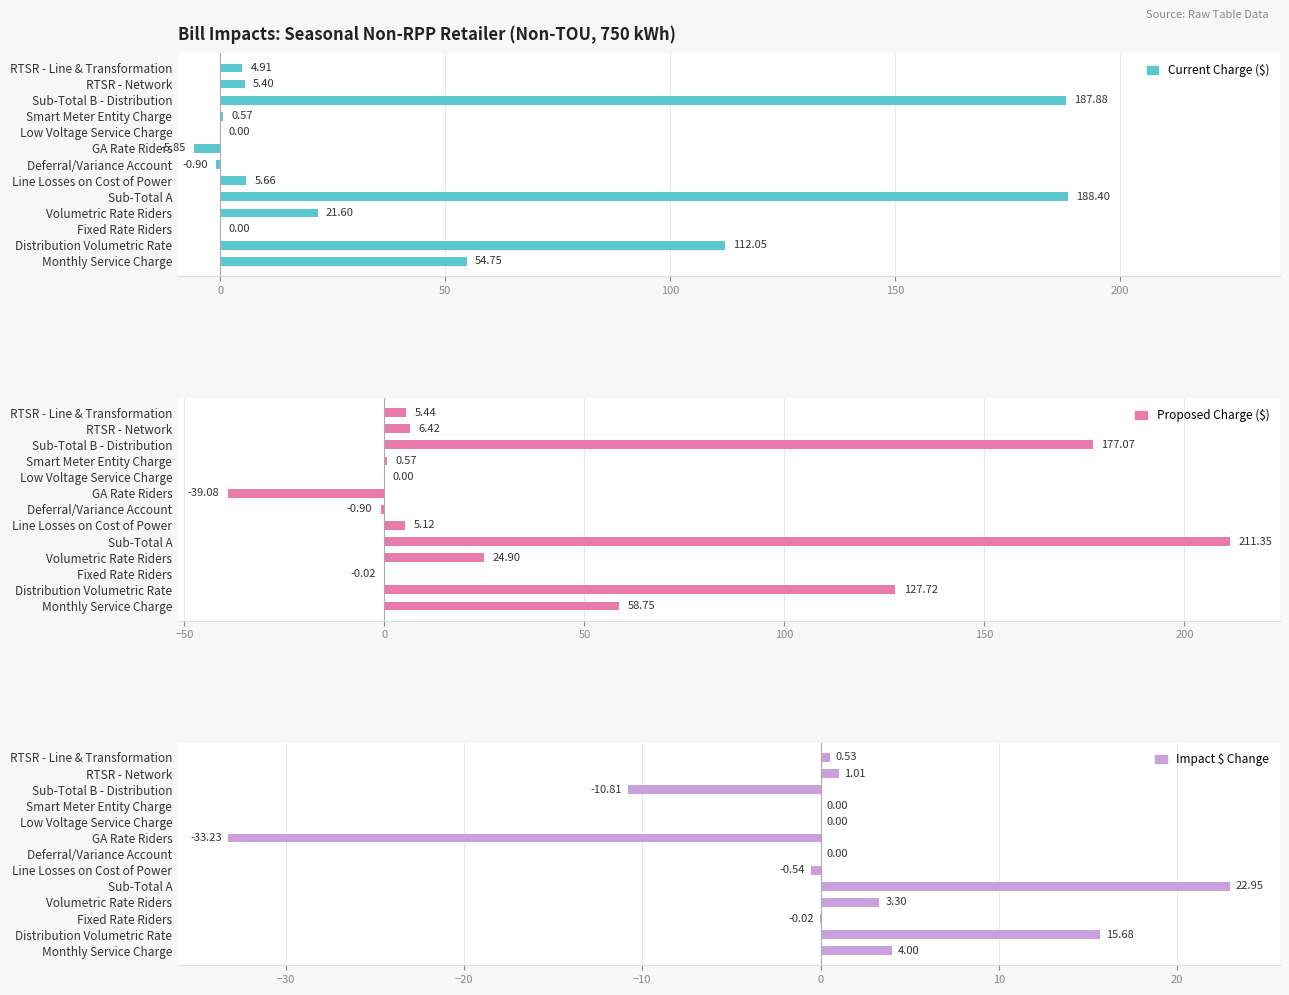

What are all the series names shown in the legend?

Current Charge ($), Proposed Charge ($), Impact $ Change